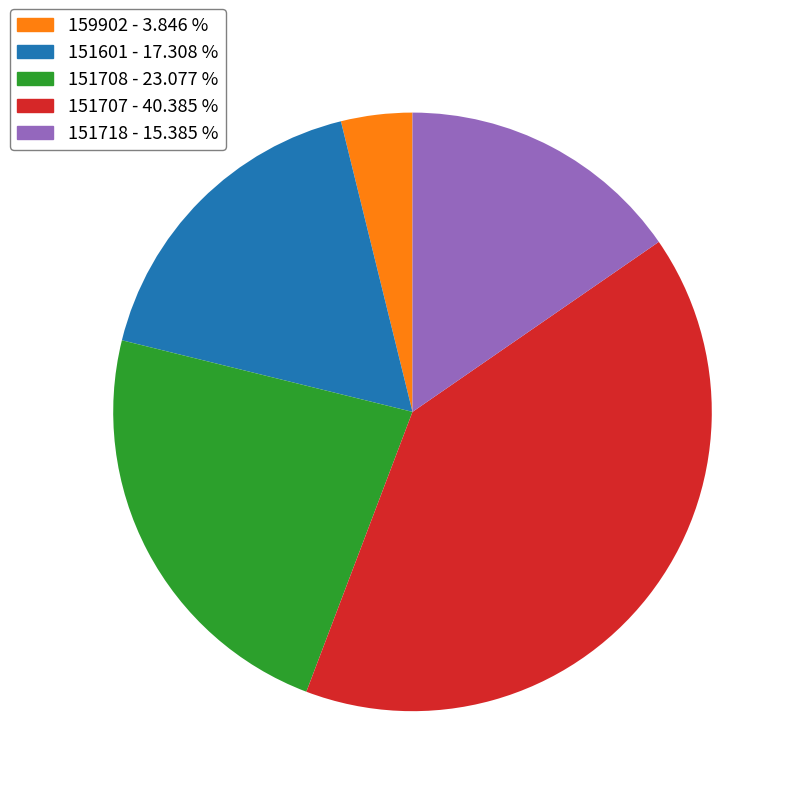

Rank the categories by value from highest to lowest.

151707, 151708, 151601, 151718, 159902